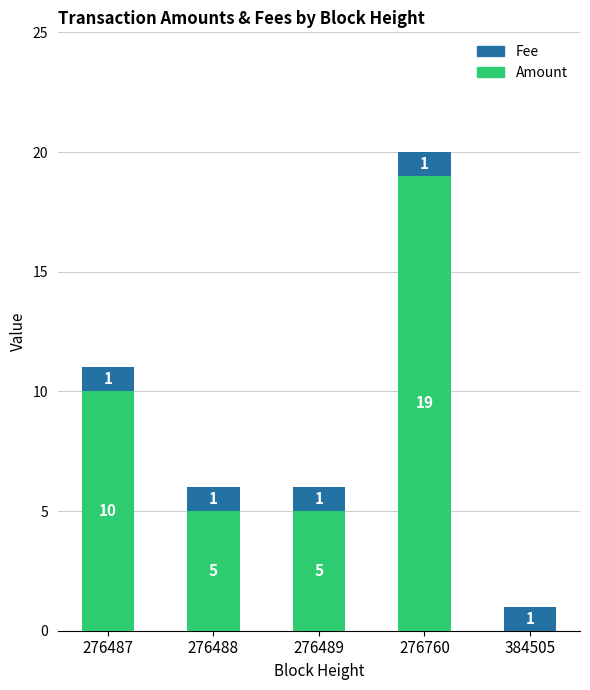

At which label does Amount first exceed 5?

276487